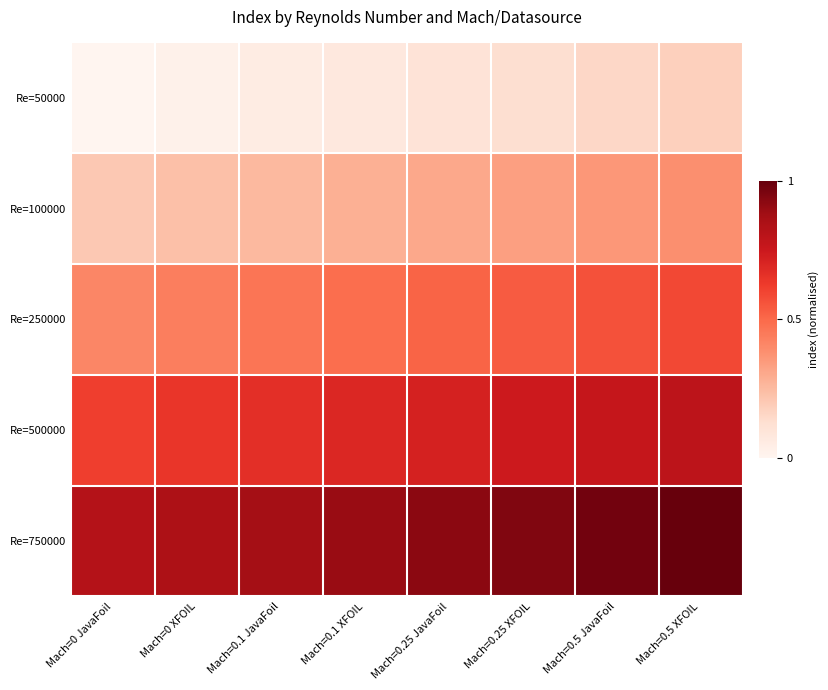

Reading left to right, list all the values displayed in this chart.

Re=50000: Mach=0 JavaFoil=0.0	Mach=0 XFOIL=0.0	Mach=0.1 JavaFoil=0.1	Mach=0.1 XFOIL=0.1	Mach=0.25 JavaFoil=0.1	Mach=0.25 XFOIL=0.1	Mach=0.5 JavaFoil=0.2	Mach=0.5 XFOIL=0.2
Re=100000: Mach=0 JavaFoil=0.2	Mach=0 XFOIL=0.2	Mach=0.1 JavaFoil=0.3	Mach=0.1 XFOIL=0.3	Mach=0.25 JavaFoil=0.3	Mach=0.25 XFOIL=0.3	Mach=0.5 JavaFoil=0.4	Mach=0.5 XFOIL=0.4
Re=250000: Mach=0 JavaFoil=0.4	Mach=0 XFOIL=0.4	Mach=0.1 JavaFoil=0.5	Mach=0.1 XFOIL=0.5	Mach=0.25 JavaFoil=0.5	Mach=0.25 XFOIL=0.5	Mach=0.5 JavaFoil=0.6	Mach=0.5 XFOIL=0.6
Re=500000: Mach=0 JavaFoil=0.6	Mach=0 XFOIL=0.6	Mach=0.1 JavaFoil=0.7	Mach=0.1 XFOIL=0.7	Mach=0.25 JavaFoil=0.7	Mach=0.25 XFOIL=0.7	Mach=0.5 JavaFoil=0.8	Mach=0.5 XFOIL=0.8
Re=750000: Mach=0 JavaFoil=0.8	Mach=0 XFOIL=0.8	Mach=0.1 JavaFoil=0.9	Mach=0.1 XFOIL=0.9	Mach=0.25 JavaFoil=0.9	Mach=0.25 XFOIL=0.9	Mach=0.5 JavaFoil=1.0	Mach=0.5 XFOIL=1.0